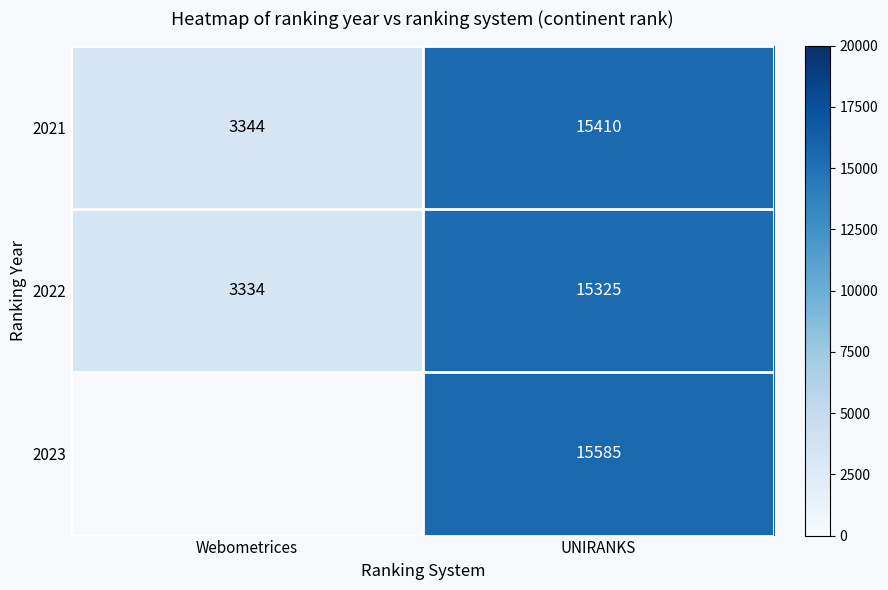

What is the difference between the highest and lowest values at UNIRANKS?

260